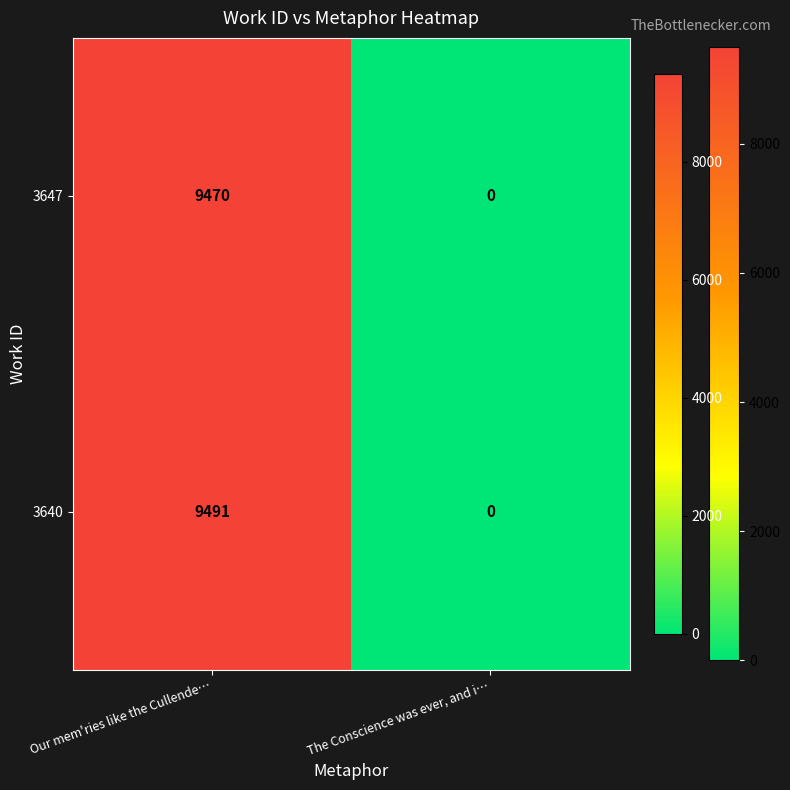

At which category is the sum across all series the highest?

Our mem'ries like the Cullende…